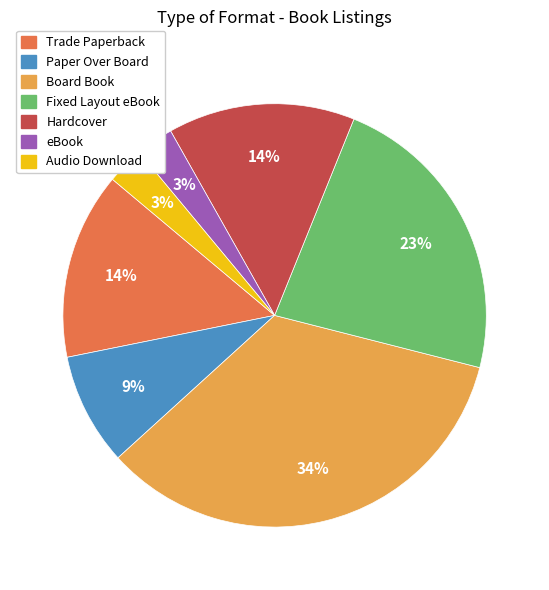

To the nearest percent, what percentage of the pie is Trade Paperback?

14%